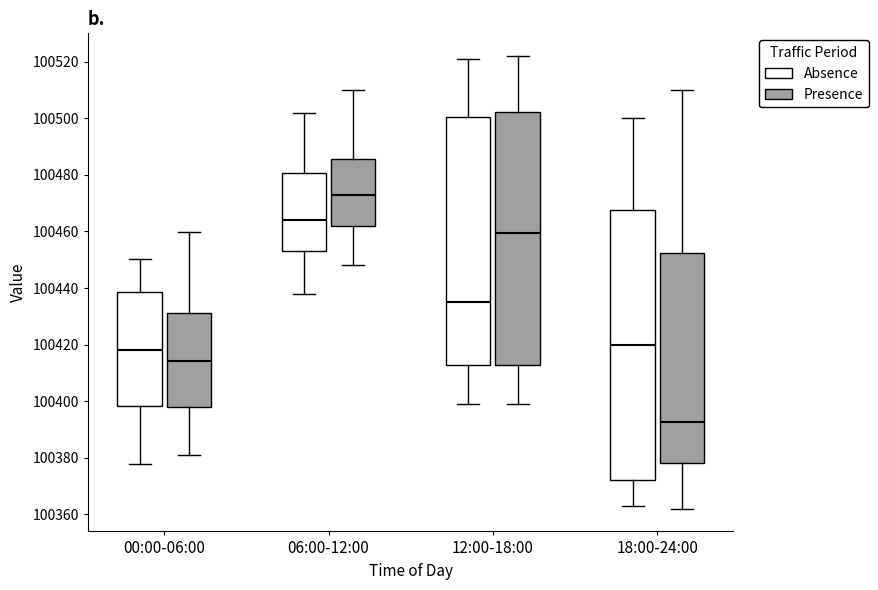

Reading left to right, transcribe this box plot: for each box, give where its median line is, the range the box spans, and where its two whiskers end, as read against the y-axis. The values are not printed on the chart, so give them approximately, as read against the axis.

00:00-06:00 (Absence): median 100418, box 100398 to 100438, whiskers 100378 to 100450
00:00-06:00 (Presence): median 100414, box 100398 to 100432, whiskers 100380 to 100460
06:00-12:00 (Absence): median 100464, box 100454 to 100480, whiskers 100438 to 100502
06:00-12:00 (Presence): median 100474, box 100462 to 100486, whiskers 100448 to 100510
12:00-18:00 (Absence): median 100436, box 100412 to 100500, whiskers 100400 to 100522
12:00-18:00 (Presence): median 100460, box 100412 to 100502, whiskers 100400 to 100522
18:00-24:00 (Absence): median 100420, box 100372 to 100468, whiskers 100364 to 100500
18:00-24:00 (Presence): median 100392, box 100378 to 100452, whiskers 100362 to 100510